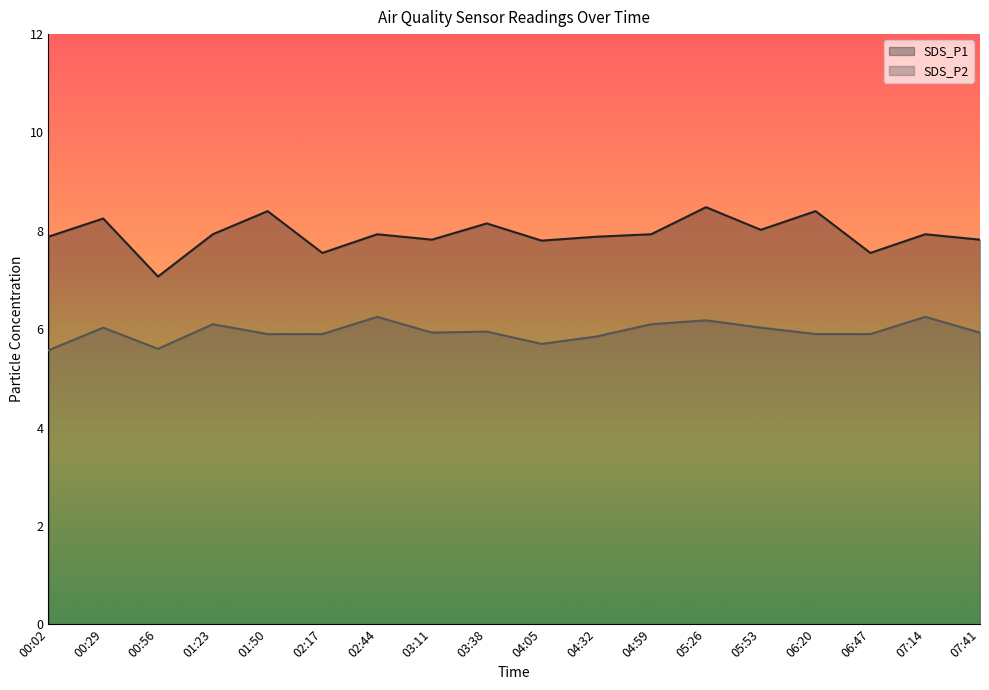

What is the sum of all SDS_P2 values?

107.1